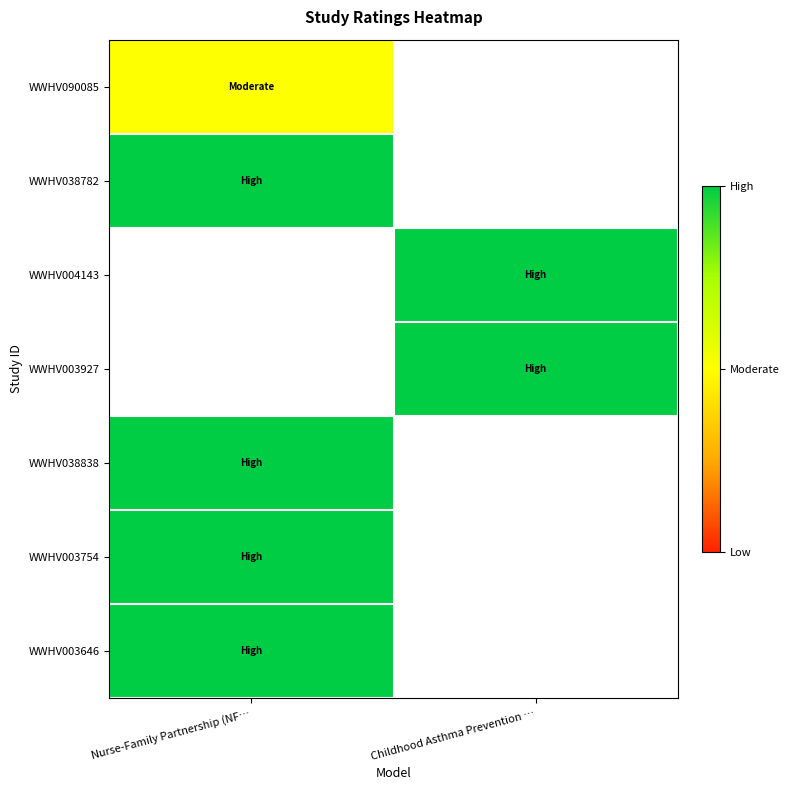

Which has a higher value, Nurse-Family Partnership (NF… or Childhood Asthma Prevention …?

Childhood Asthma Prevention …